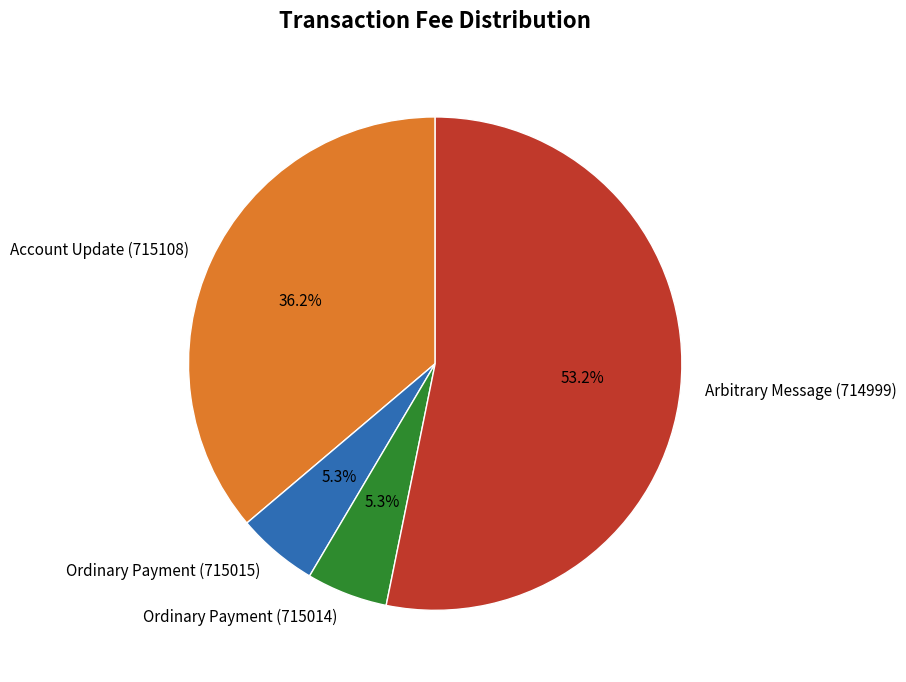

How many slices are in this pie chart?

4